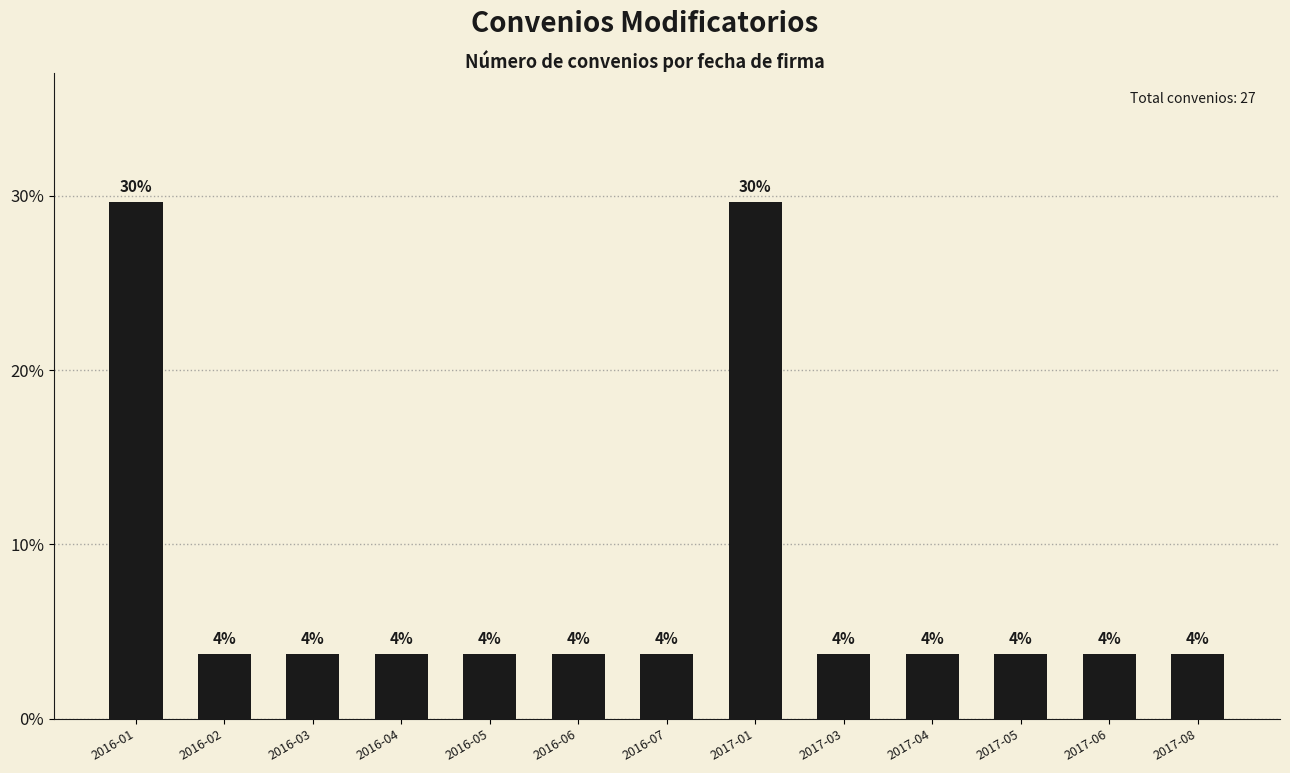

List the labels in order of value, largest first.

2016-01, 2017-01, 2016-02, 2016-03, 2016-04, 2016-05, 2016-06, 2016-07, 2017-03, 2017-04, 2017-05, 2017-06, 2017-08